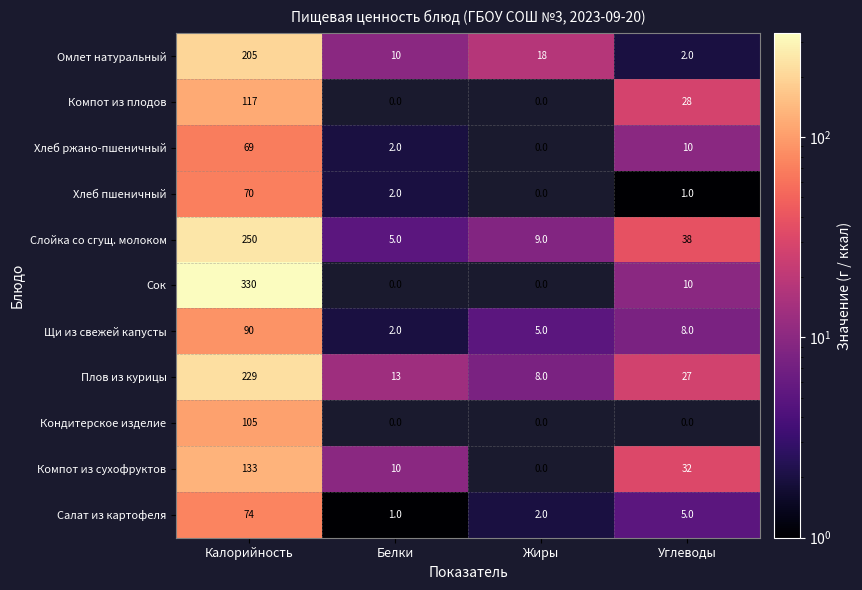

What is the difference between the highest and lowest values at Белки?

13